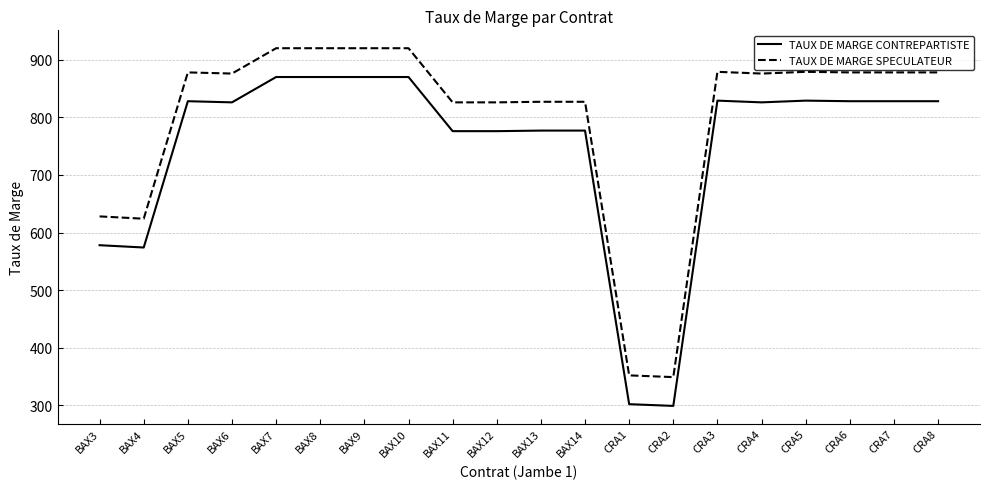

What is the maximum value for TAUX DE MARGE CONTREPARTISTE?

870